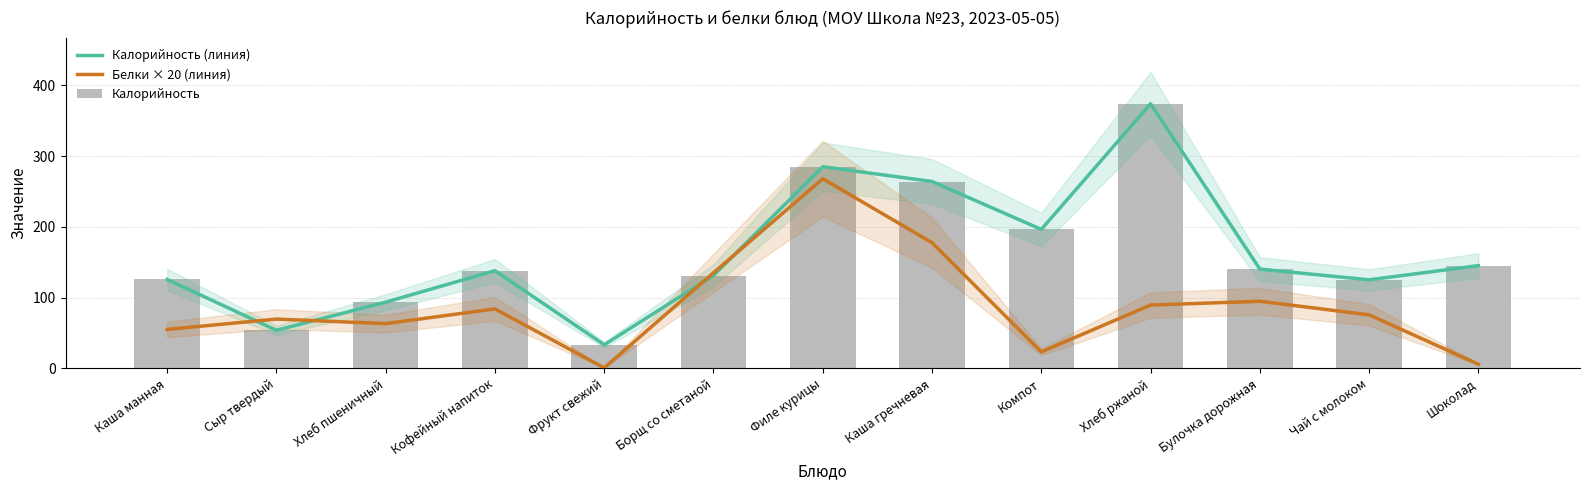

How many values in the Белки × 20 (линия) series are below 75?

6